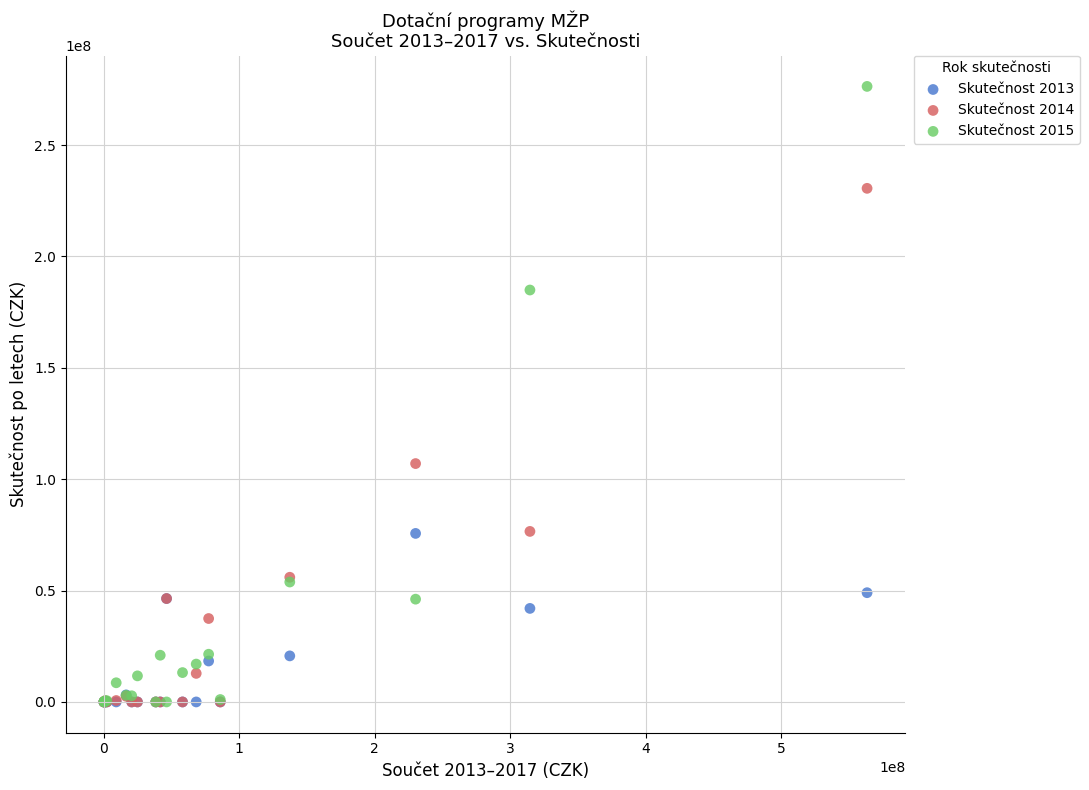

Which series has the largest Y range (max minus min)?

Skutečnost 2015